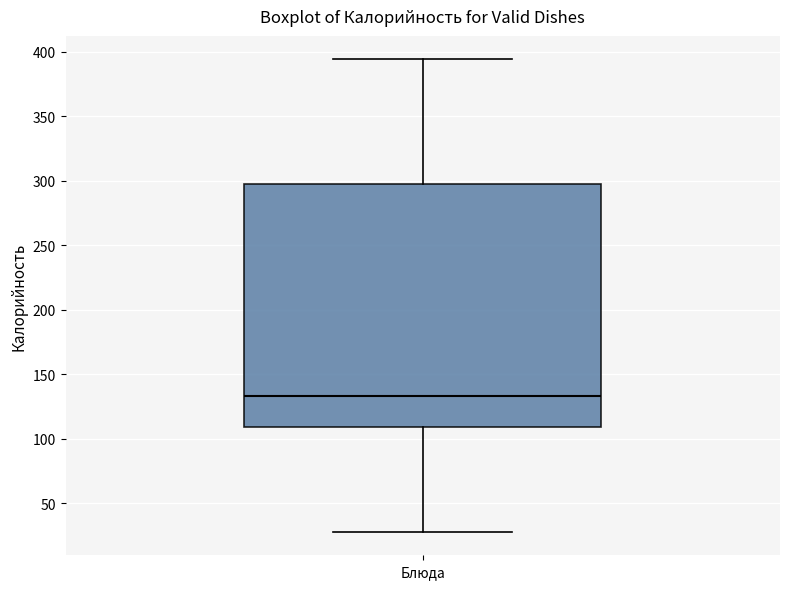

Where does the median line of the box for Блюда sit on the y-axis? The values are not printed on the chart, so give them approximately, as read against the axis.

135